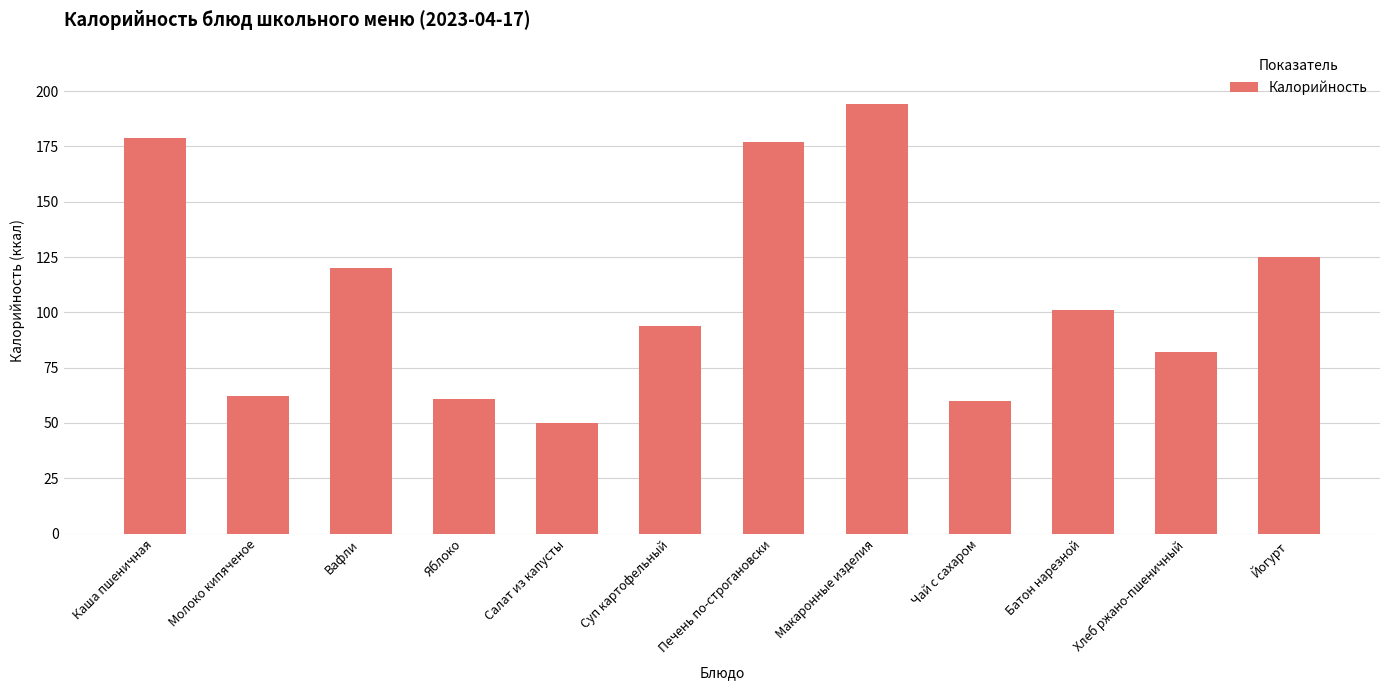

Between Вафли and Чай с сахаром, which is larger?

Вафли